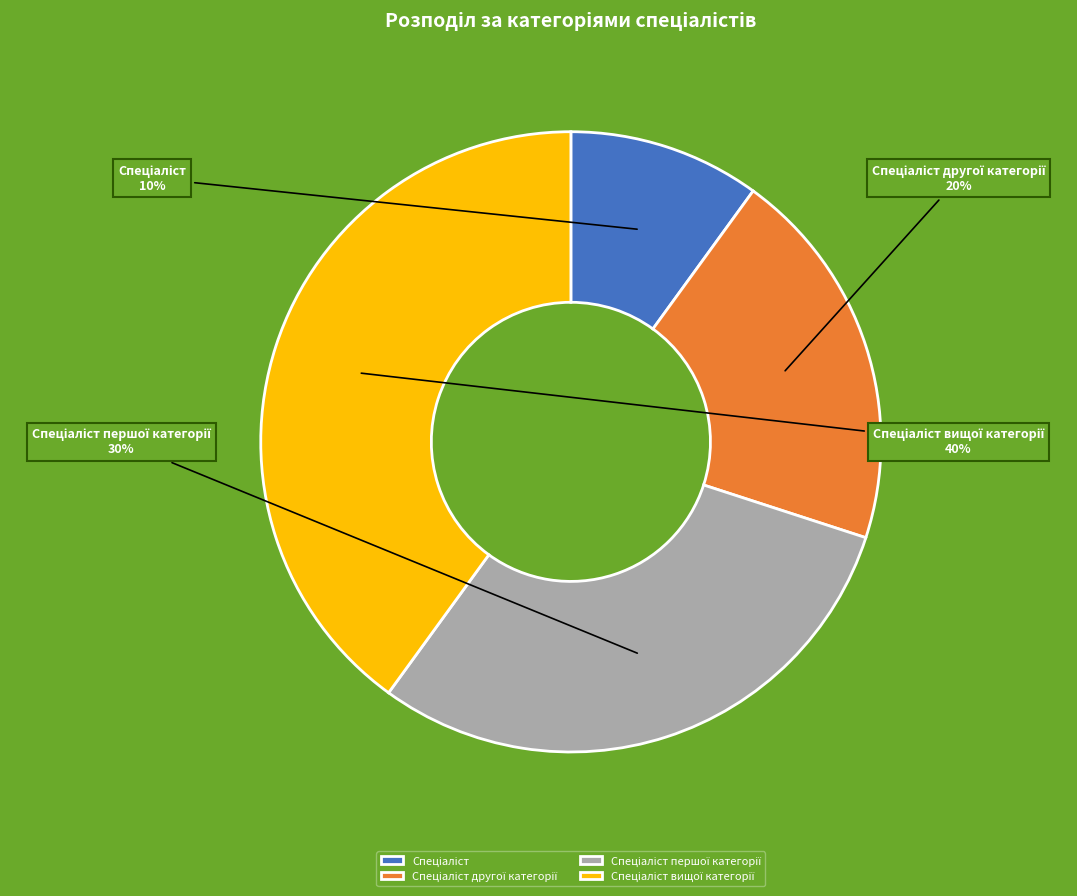

To the nearest percent, what is the average slice percentage?

25%